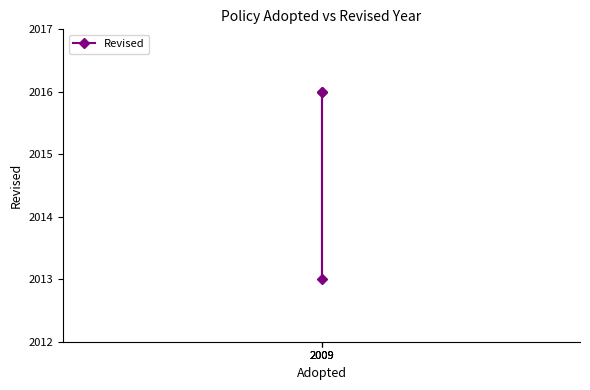

The chart shows a value of 3044 at 2009. True or false?

False